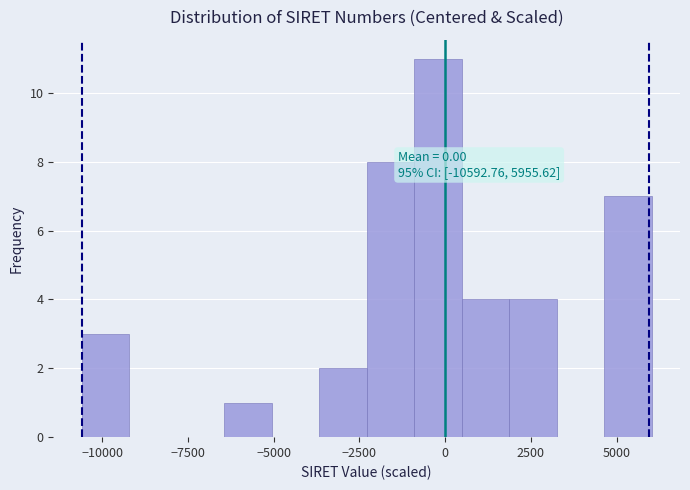

Around what value on the x-axis is the tallest bar? Give the approximate position of its centre, as read against the axis.

0